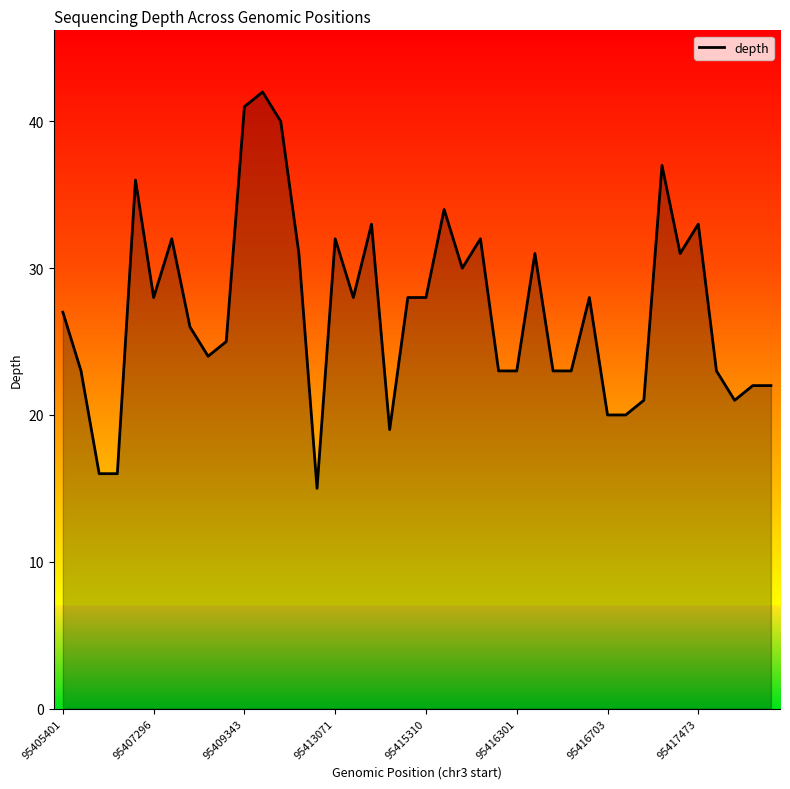

What is the average value?

27